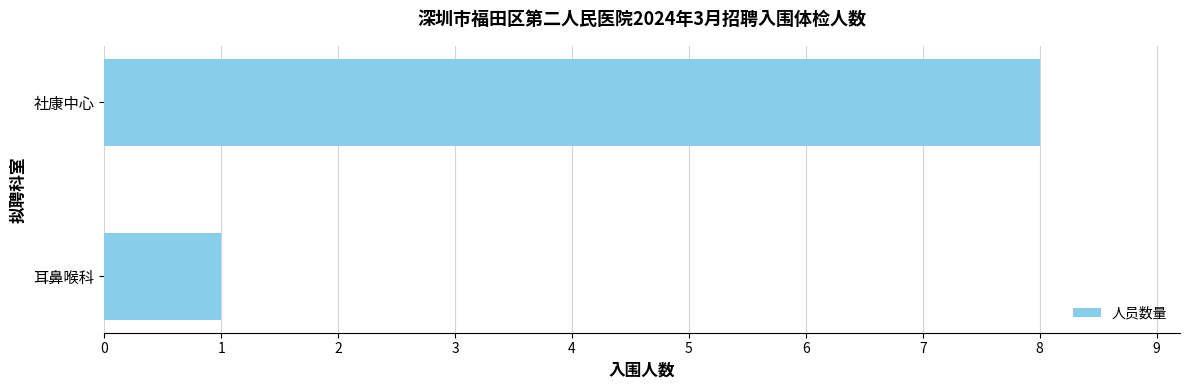

How many bars are there in total?

2